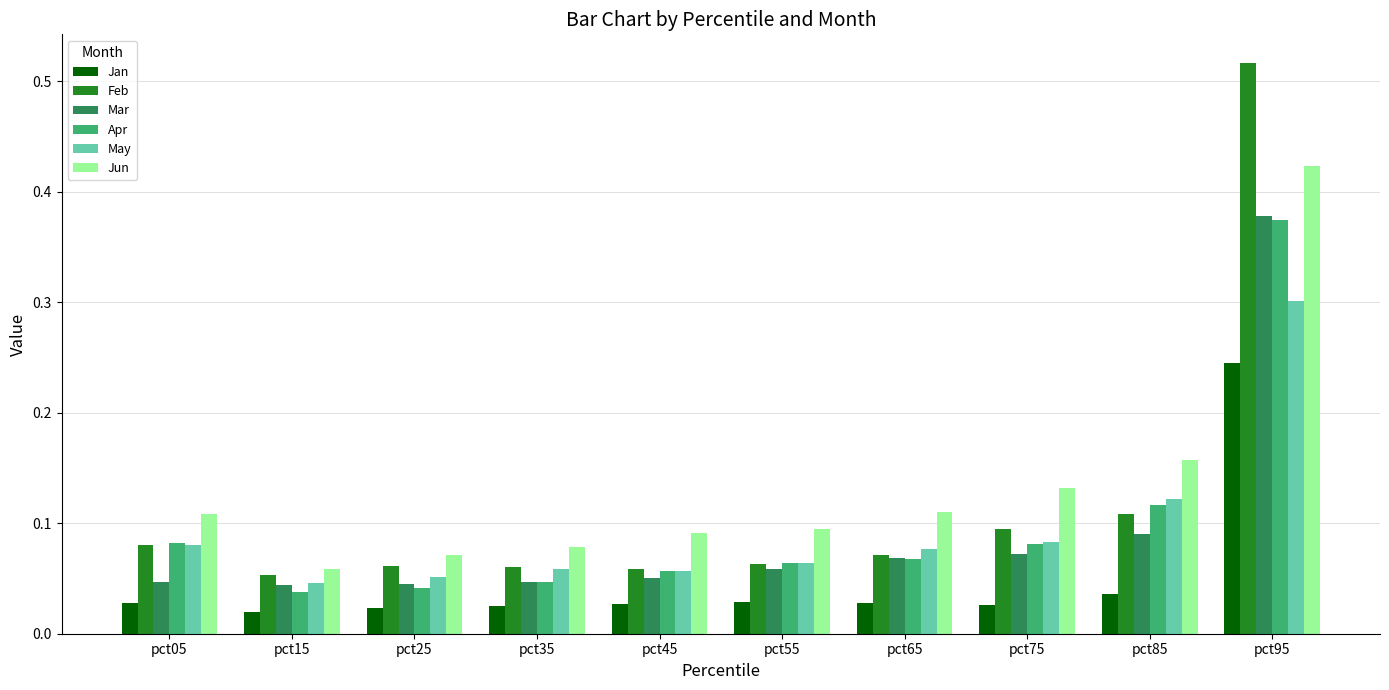

Which series has the widest spread of values?

Feb